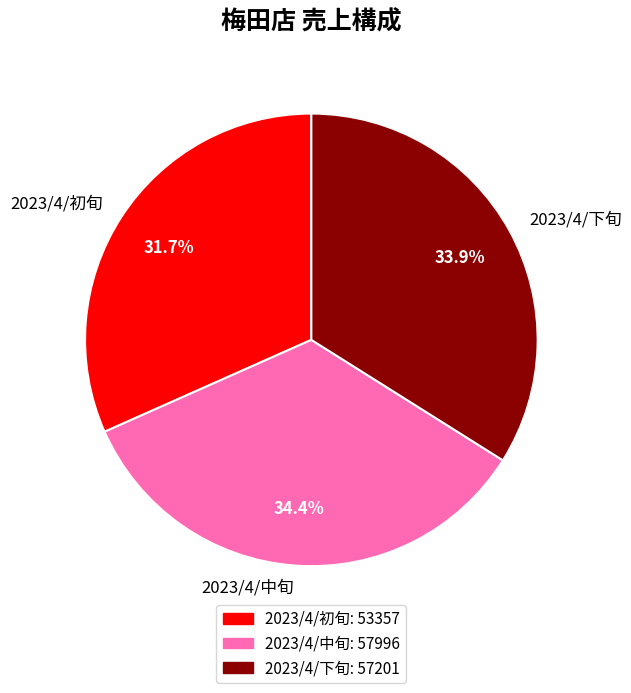

Count the number of slices in the pie.

3